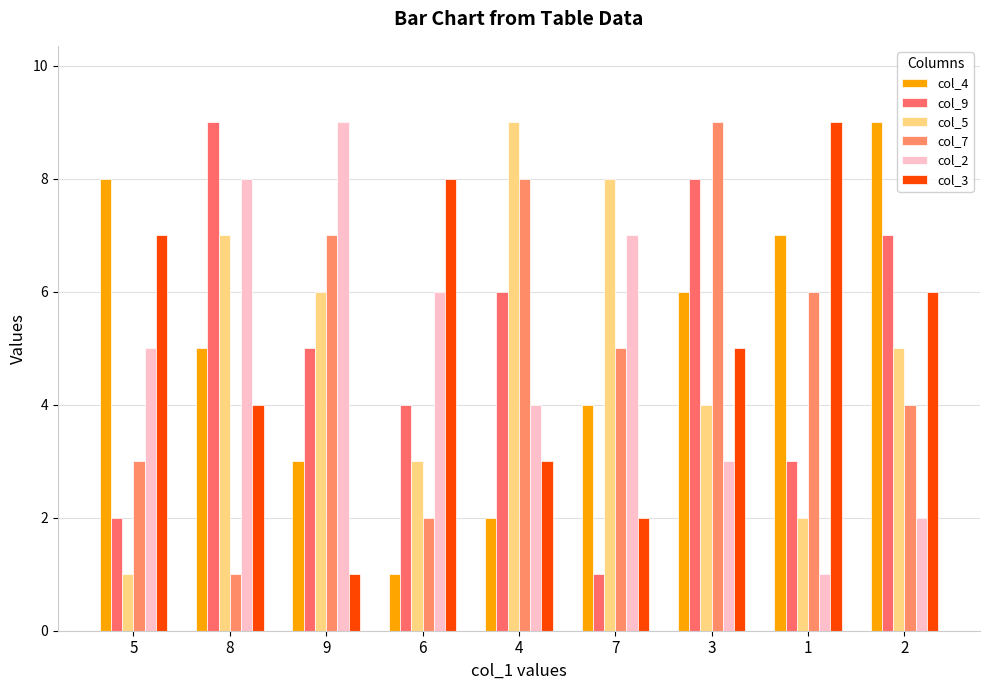

What is the difference between the maximum and minimum values in the col_4 series?

8